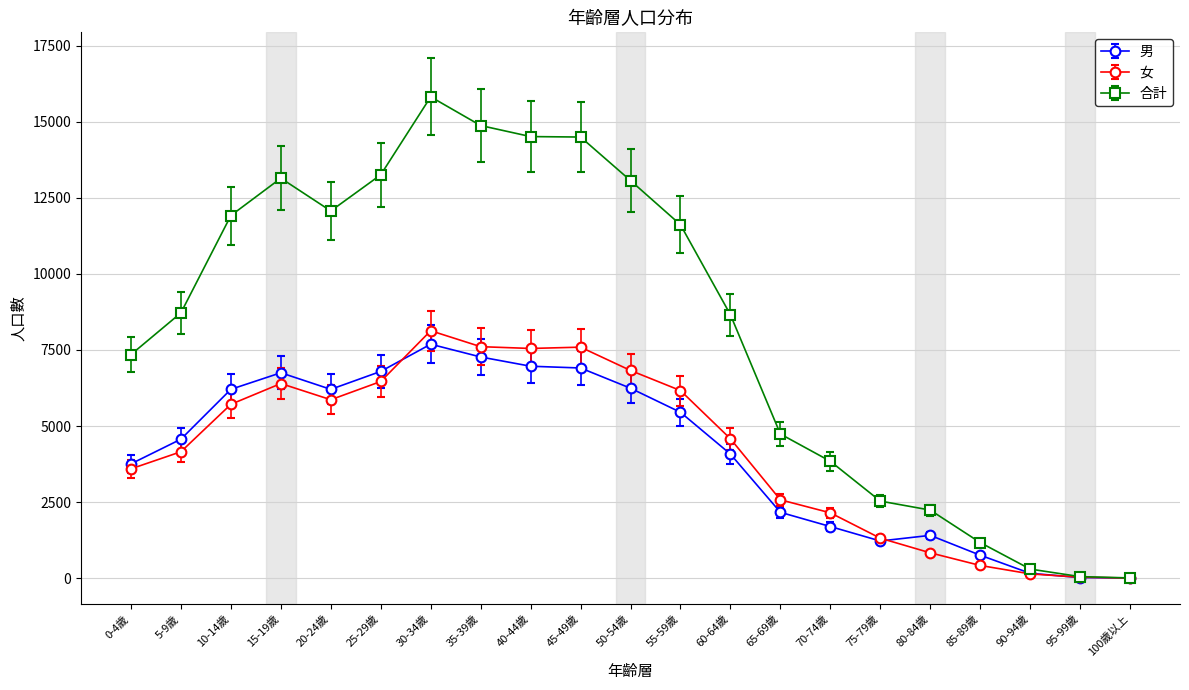

Which series has the largest total across all categories?

合計